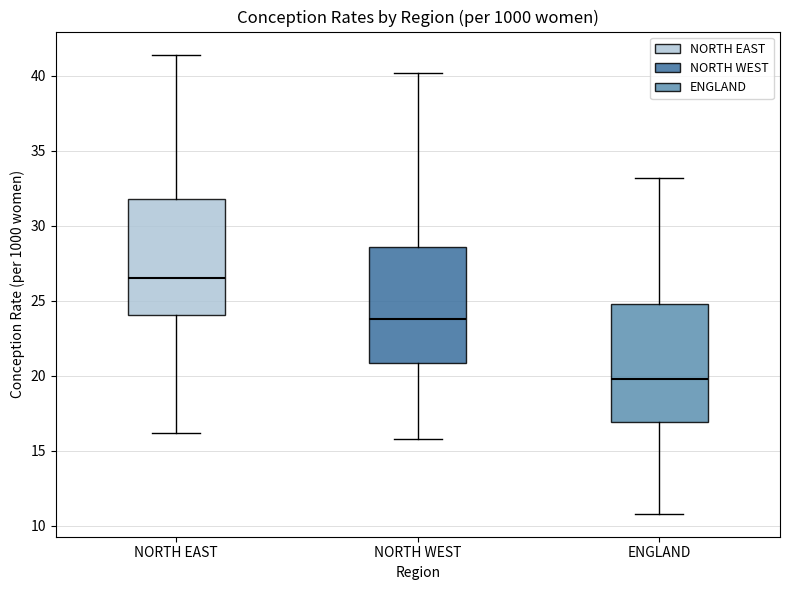

Where is the upper edge of the box for ENGLAND on the y-axis? The values are not printed on the chart, so give them approximately, as read against the axis.

25.0